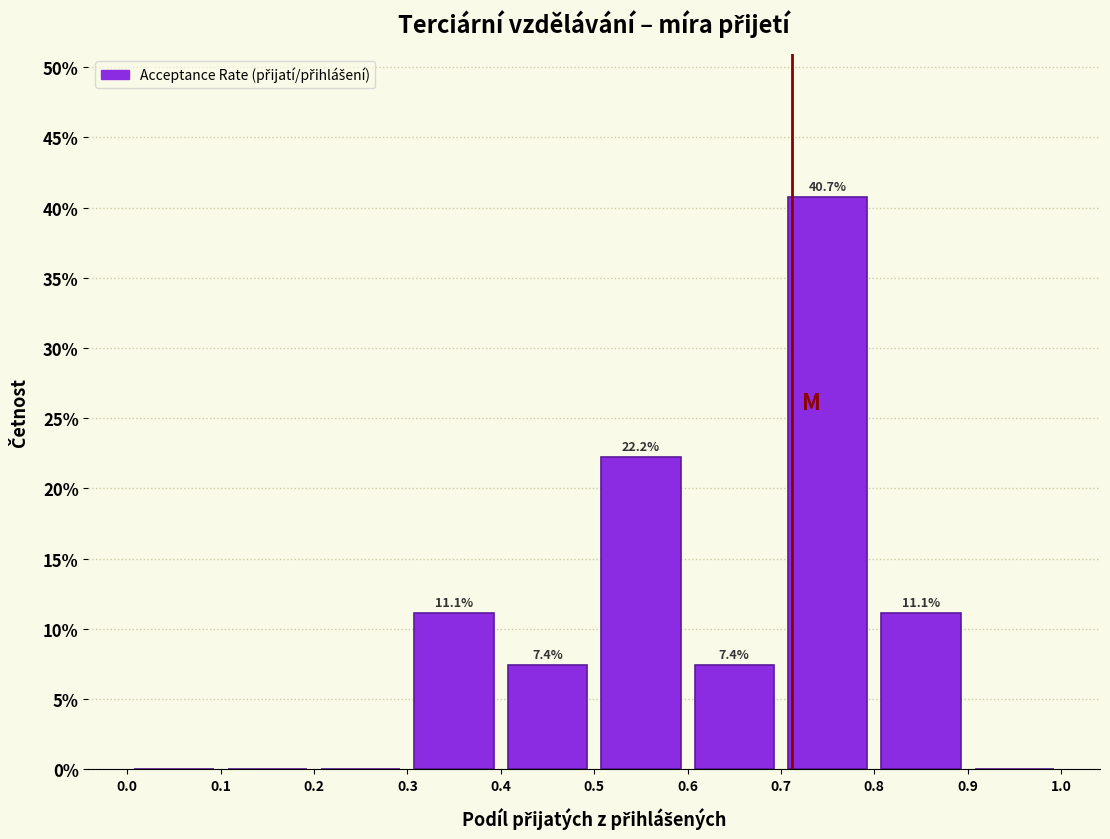

Over which range of the x-axis is the bar tallest?

0.7 to 0.8